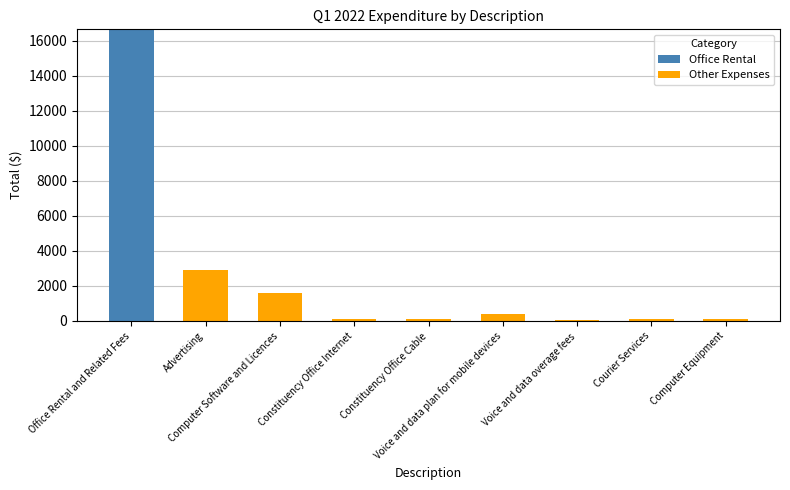

What is the sum of all Office Rental values?

16639.1